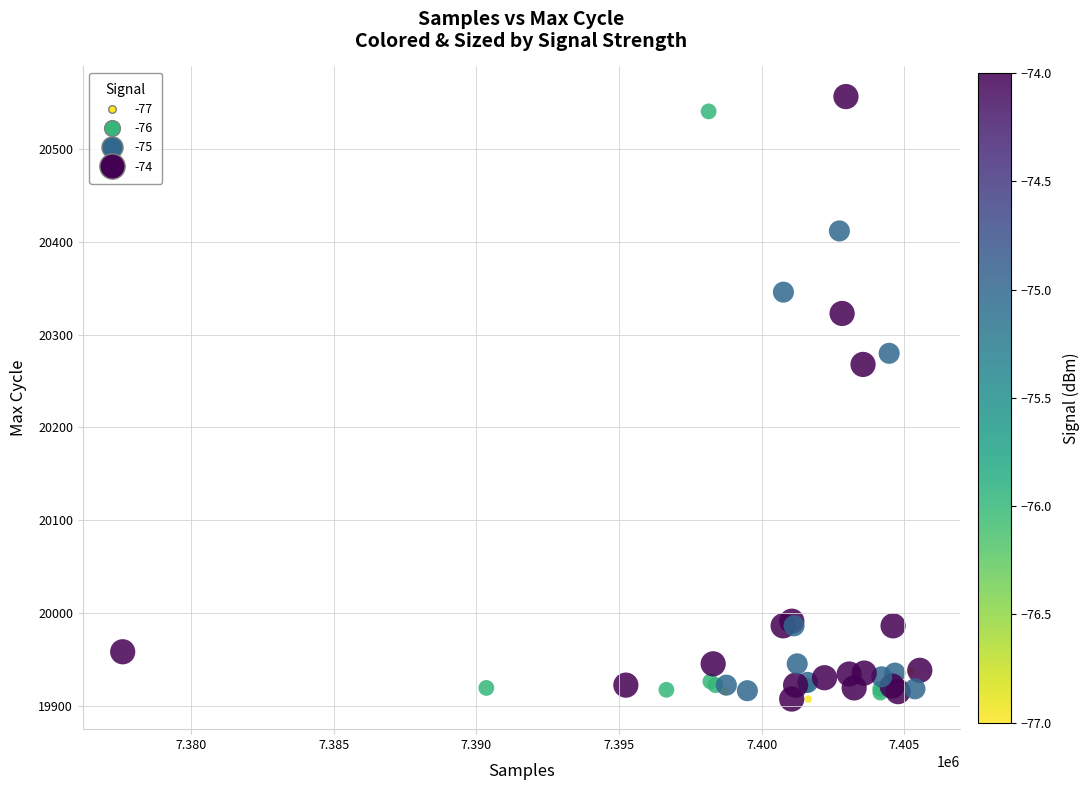

What Y value in the scatter plot is closest to 20232?

20268